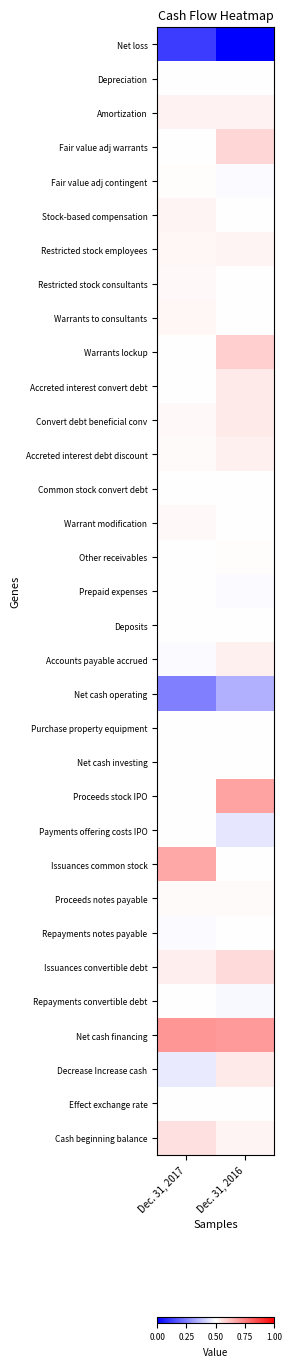

Rank the series at Dec. 31, 2016 from lowest to highest value.

Net loss, Net cash operating, Payments offering costs IPO, Repayments convertible debt, Fair value adj contingent, Prepaid expenses, Repayments notes payable, Purchase property equipment, Net cash investing, Deposits, Effect exchange rate, Stock-based compensation, Restricted stock consultants, Common stock convert debt, Warrant modification, Issuances common stock, Depreciation, Warrants to consultants, Other receivables, Proceeds notes payable, Cash beginning balance, Restricted stock employees, Amortization, Accounts payable accrued, Accreted interest debt discount, Convert debt beneficial conv, Accreted interest convert debt, Decrease Increase cash, Issuances convertible debt, Fair value adj warrants, Warrants lockup, Proceeds stock IPO, Net cash financing